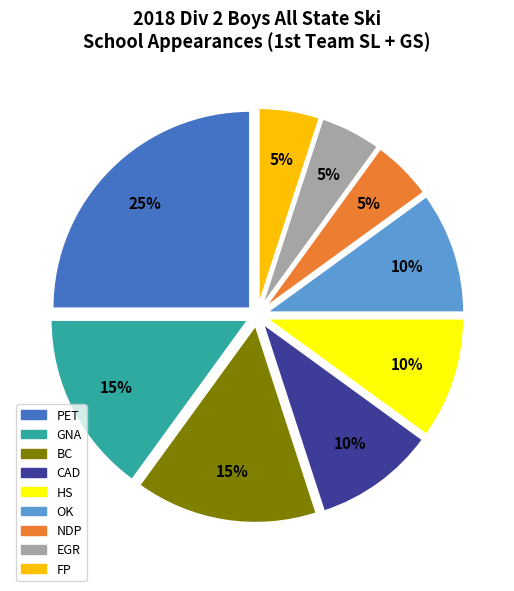

How many segments does this pie chart have?

9